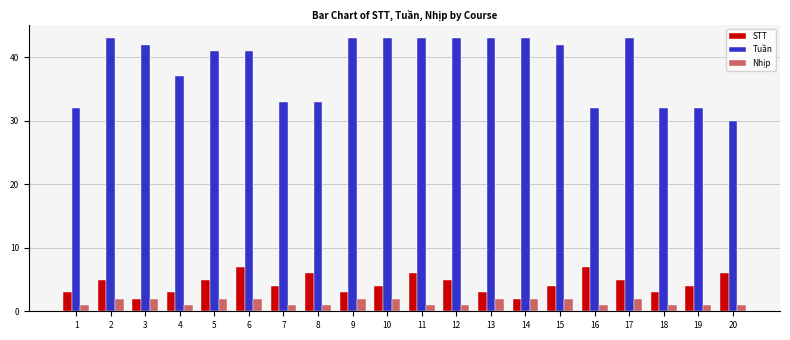

What is the difference between the Tuần values at 2 and 3?

1